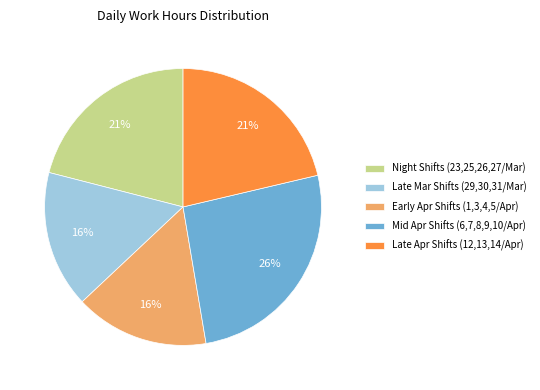

To the nearest percent, what percentage of the pie is Mid Apr Shifts (6,7,8,9,10/Apr)?

26%